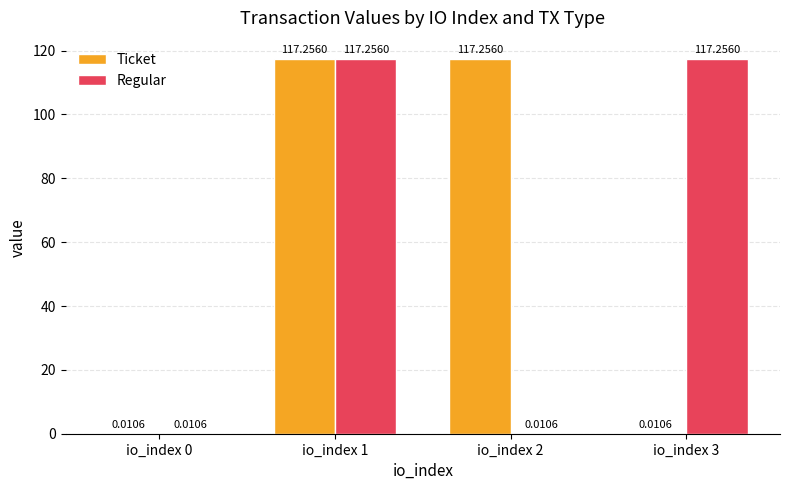

Which series changed the most between io_index 1 and io_index 2?

Regular